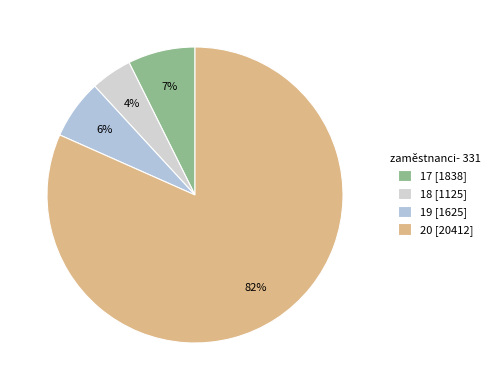

What is the majority slice?

20